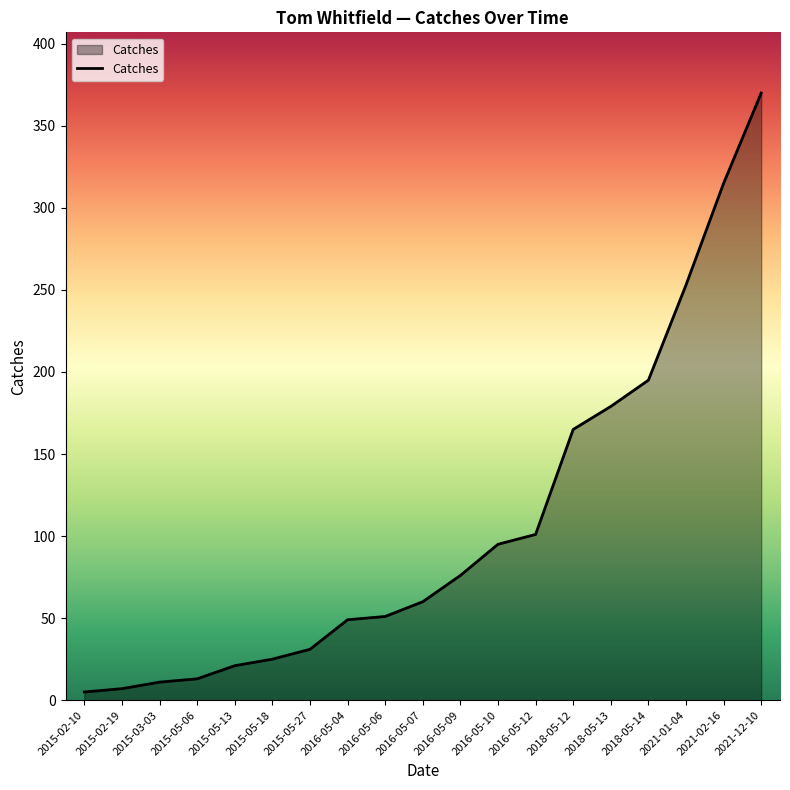

Reading left to right, extract all data points from this chart.

5	7	11	13	21	25	31	49	51	60	76	95	101	165	179	195	253	315	370